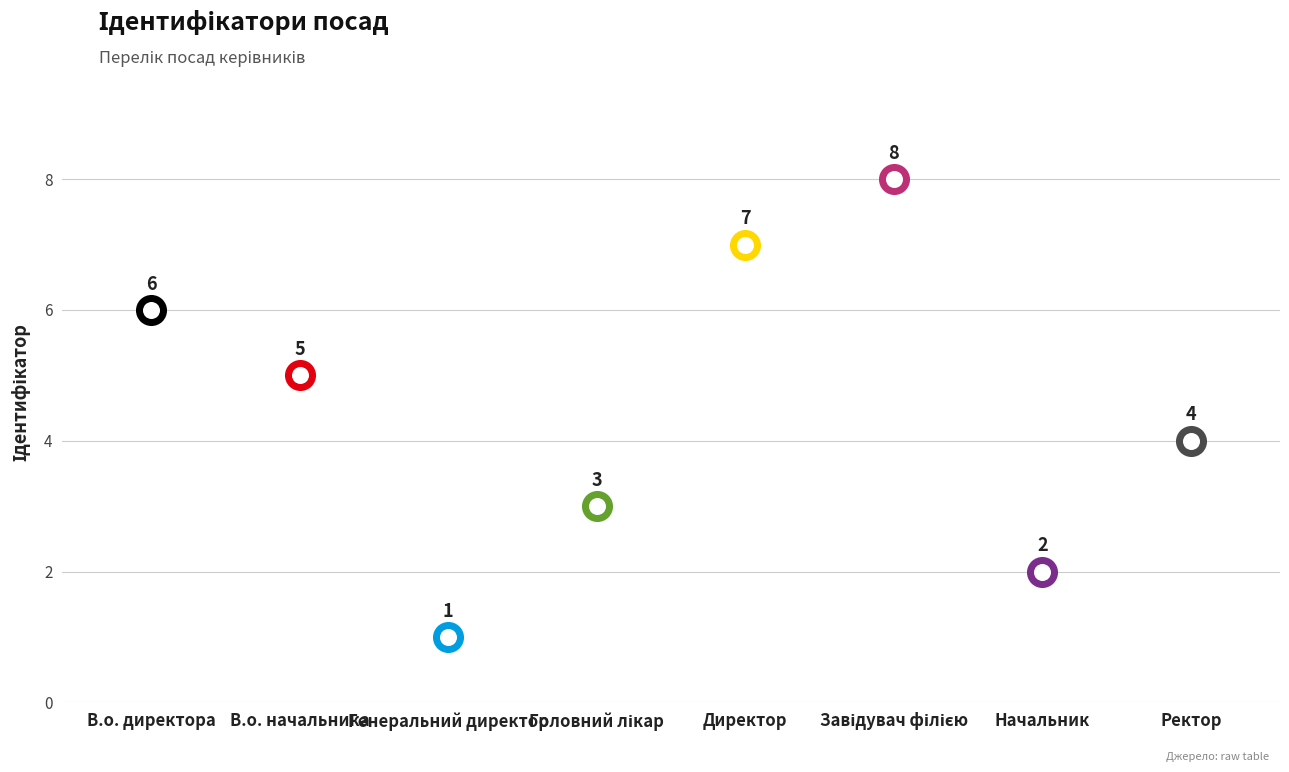

What is the ratio of the value at Генеральний директор to the value at Начальник?

0.5